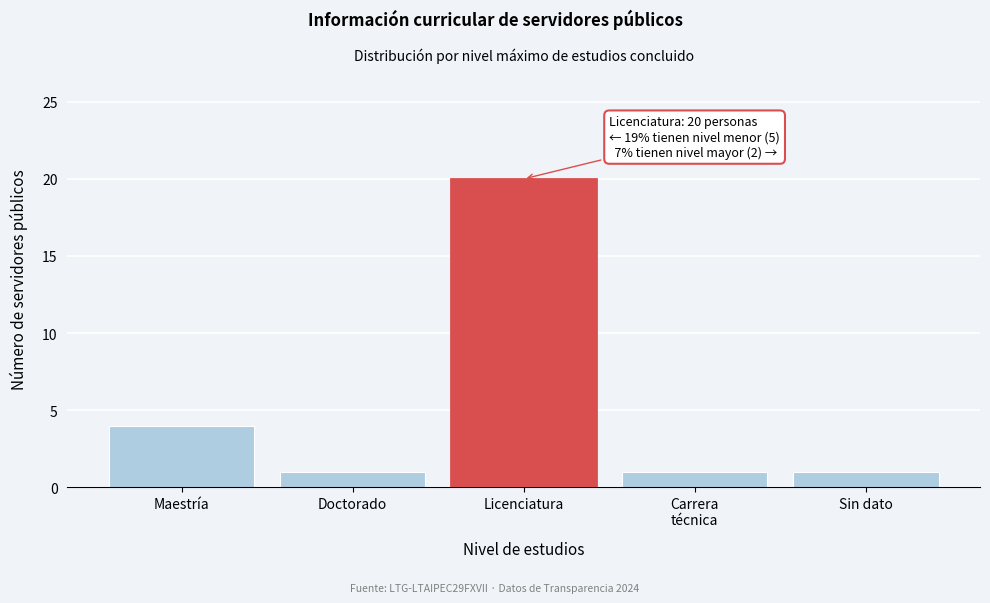

Reading right to left, extract all data points from this chart.

1	1	20	1	4